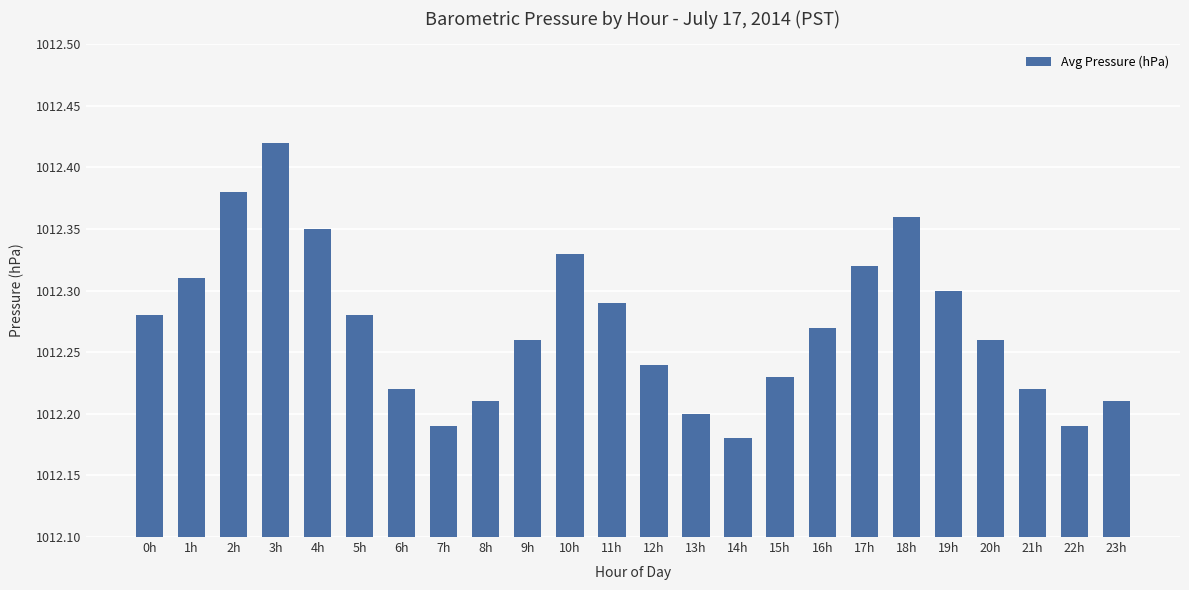

What is the difference between the maximum and minimum values?

0.2